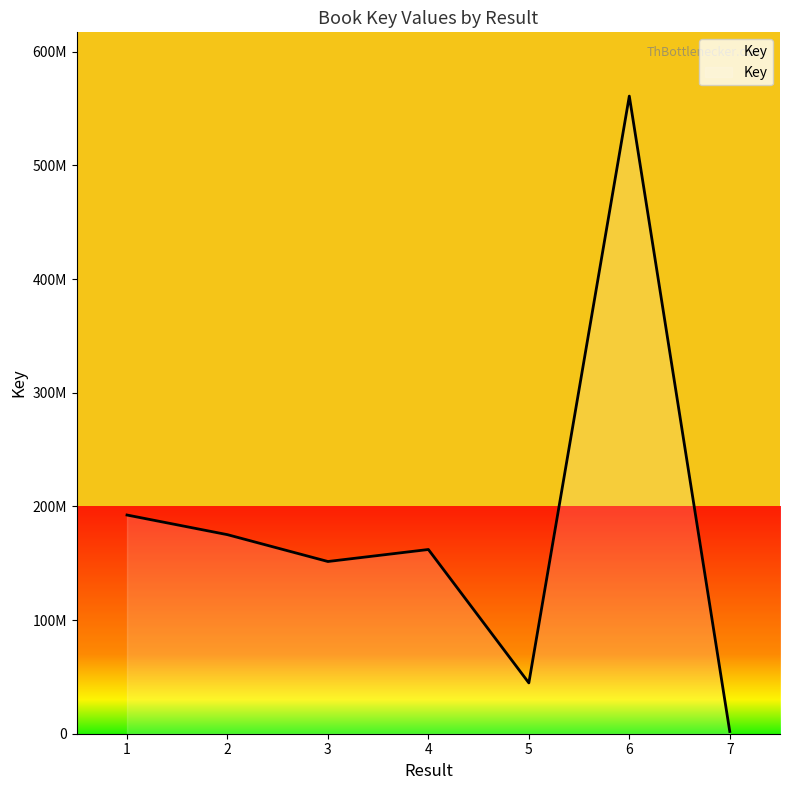

Does the chart have visible grid lines?

No